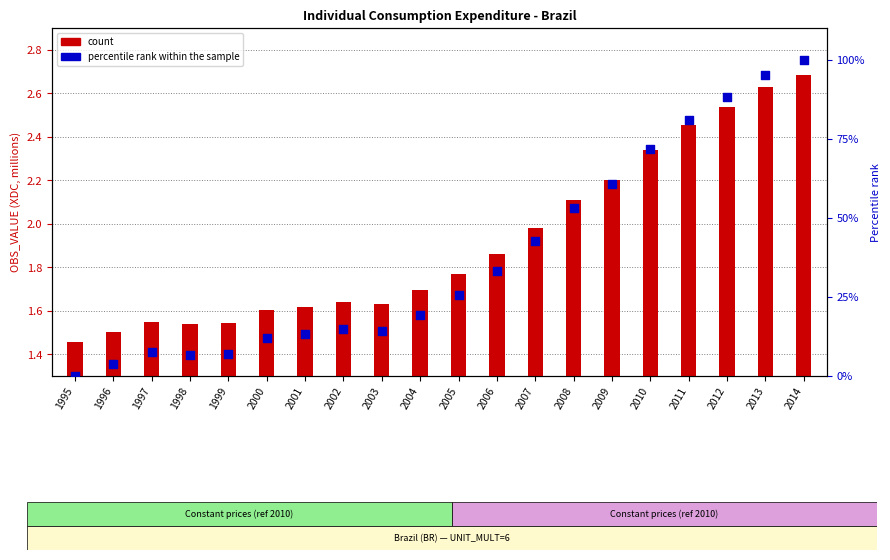

What are all the series names shown in the legend?

count, percentile rank within the sample